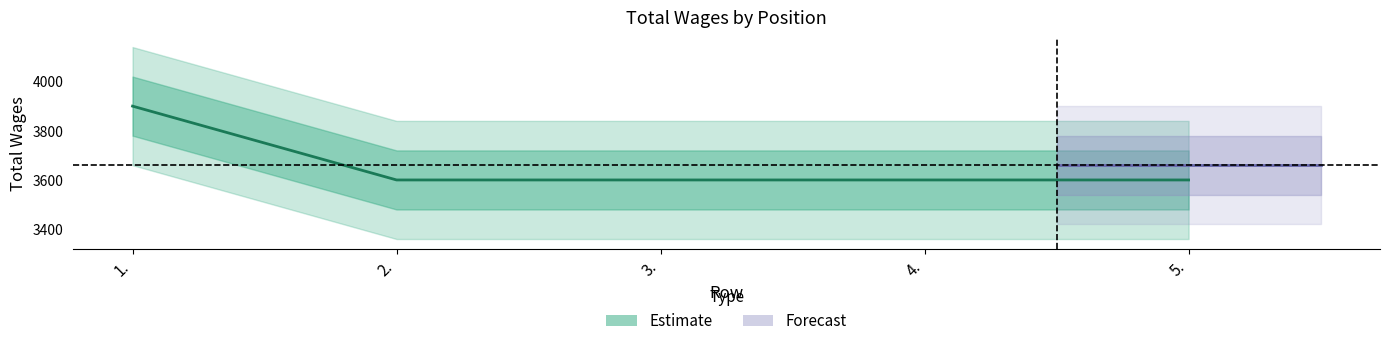

What is the change in value from 1. to 4.?

-300